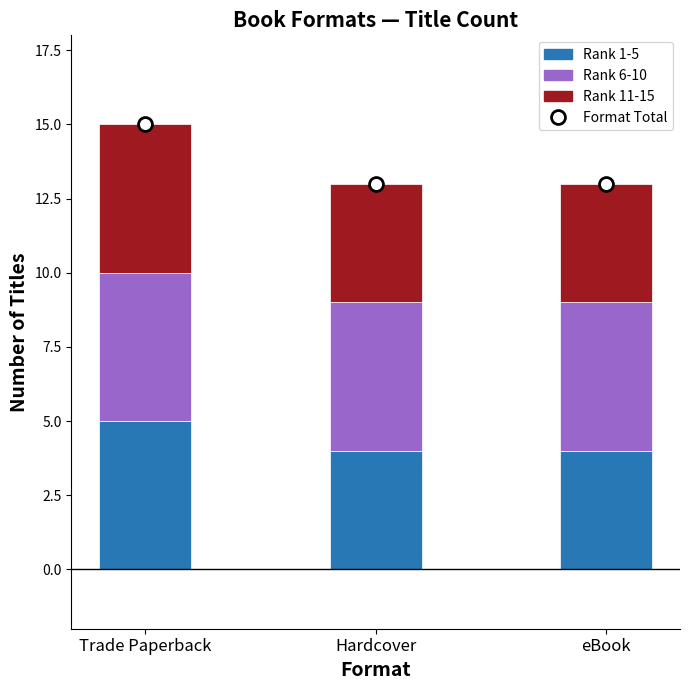

Count the Rank 1-5 values in the range 4 to 5.

3